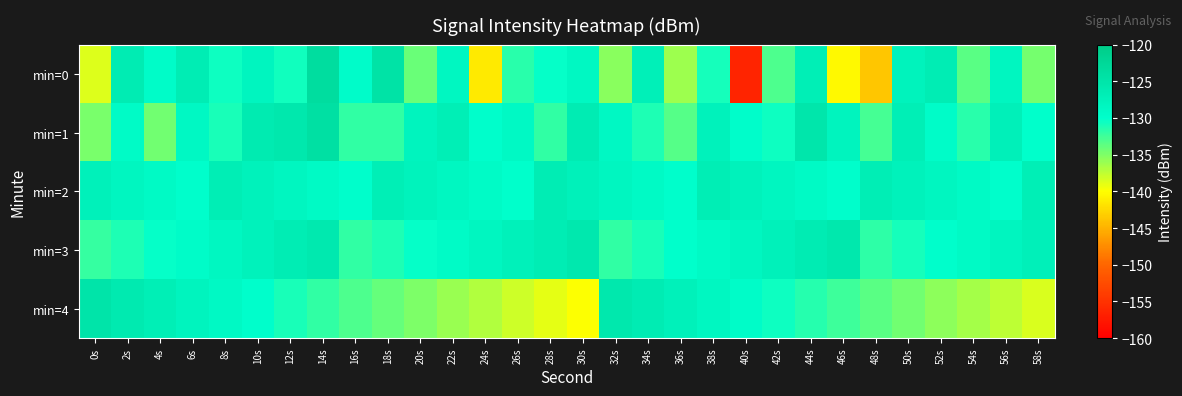

What is the total value across all series at 42s?

-649.8